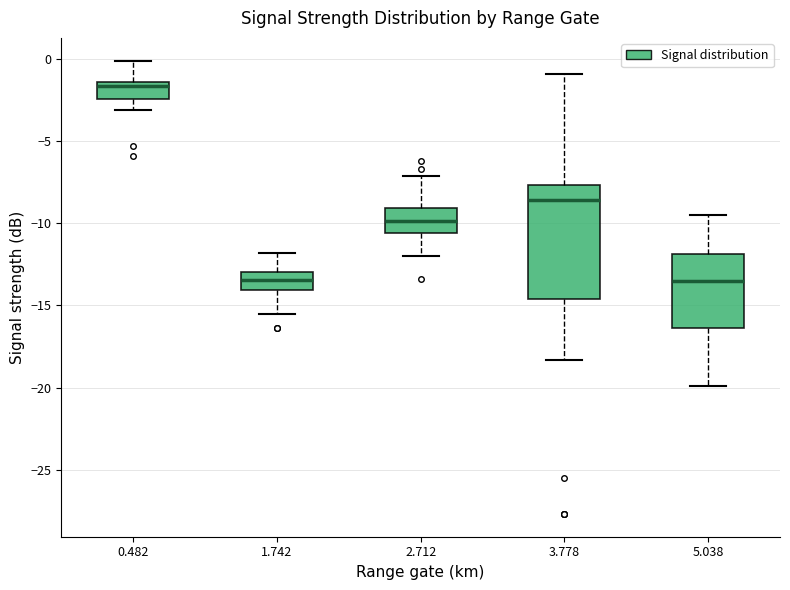

Comparing the boxes themselves (not the whiskers), which one is the tallest?

3.778